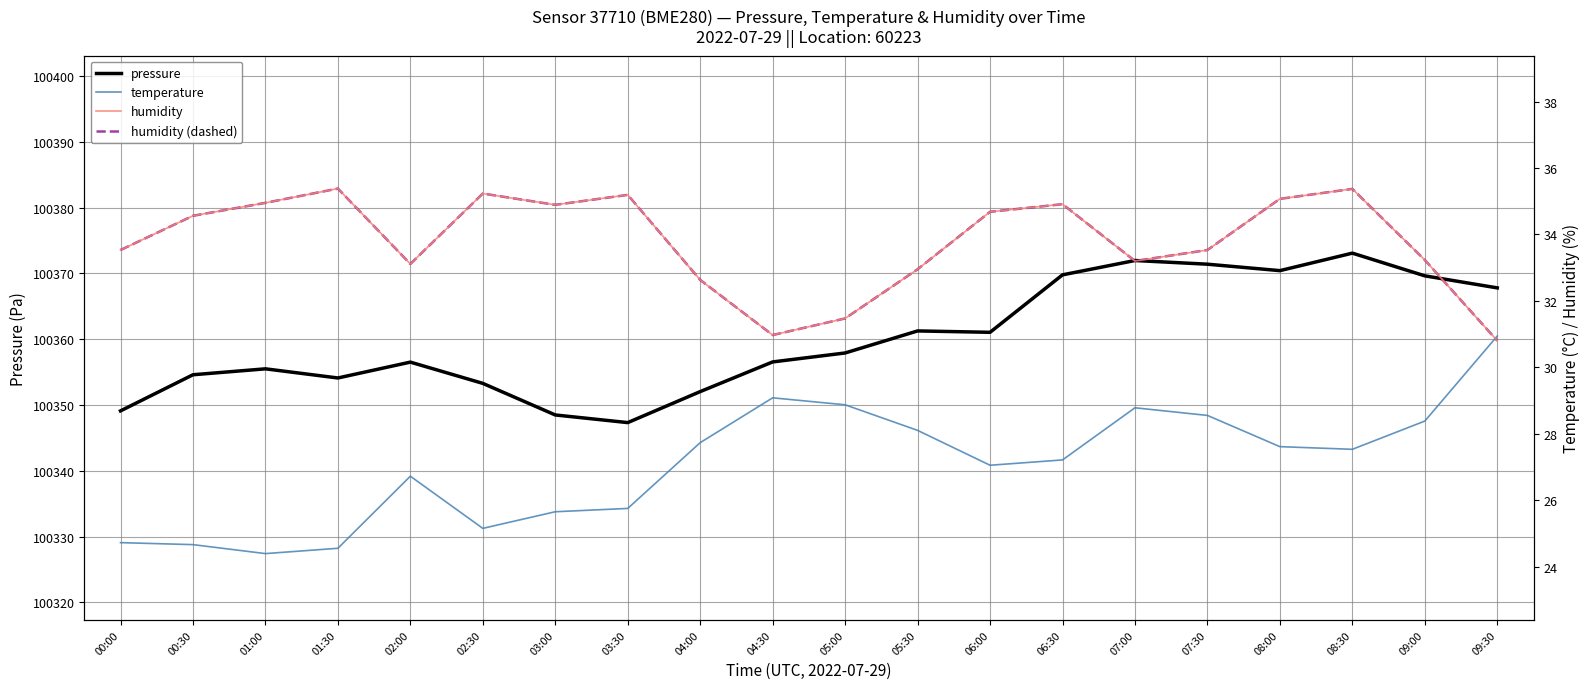

At 01:00, list the series in order from largest to smallest.

pressure, humidity, humidity (dashed), temperature